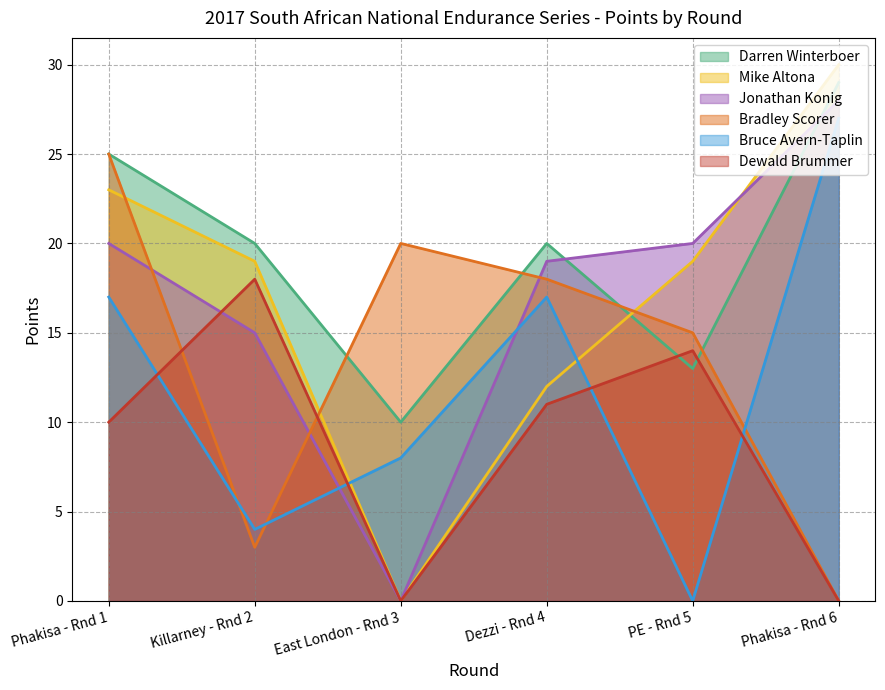

Is it true that Jonathan Konig equals 20 at Phakisa - Rnd 1?

True